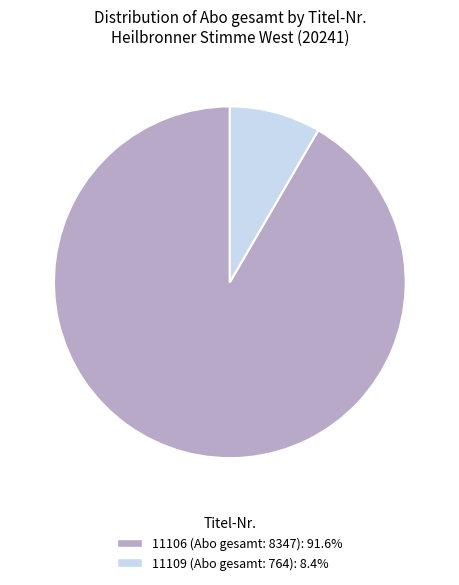

How many slices are in this pie chart?

2